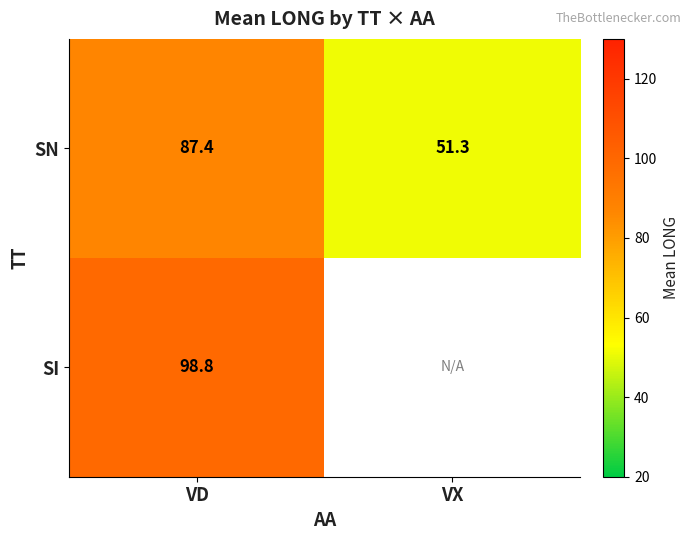

At which category is the sum across all series the highest?

VD